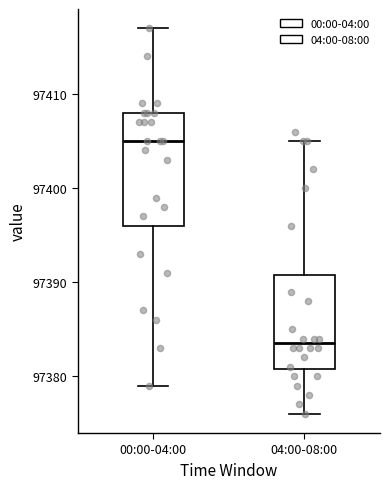

Where does the median line of the box for 04:00-08:00 sit on the y-axis? The values are not printed on the chart, so give them approximately, as read against the axis.

97384